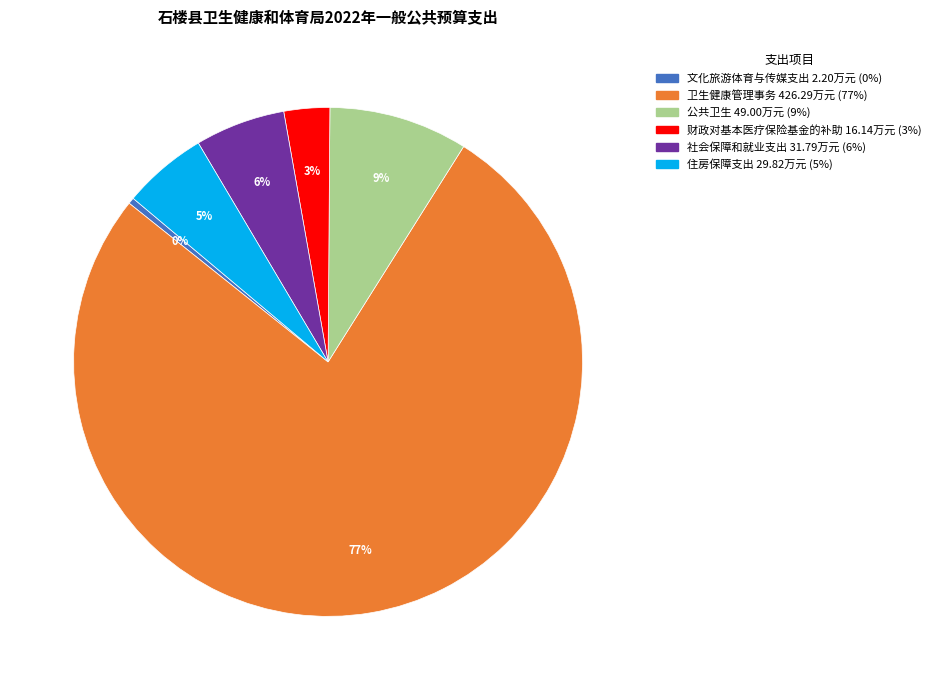

What is the smallest slice in the pie chart?

文化旅游体育与传媒支出